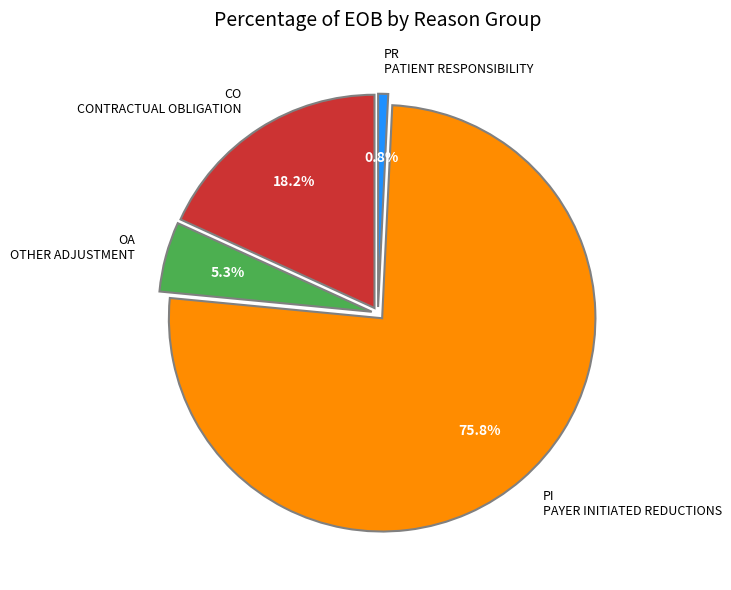

What portion of the pie excludes CO?

81.8%